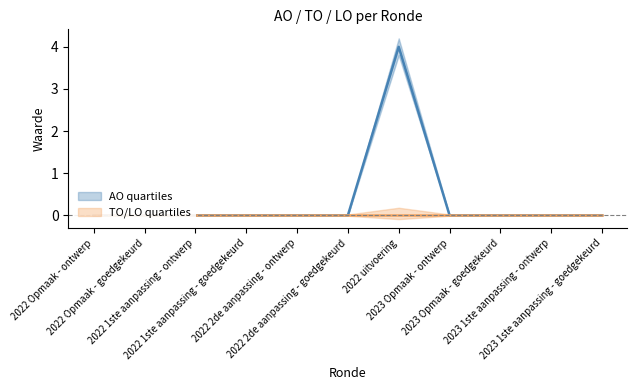

True or false: TO has more than 2 interior local peaks.

False